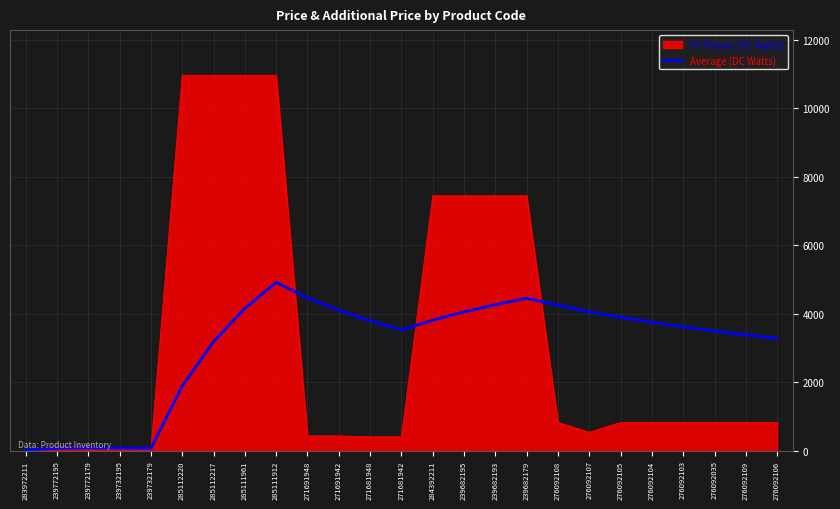

Which series changed the most between 239732195 and 276092035?

Average (DC Watts)